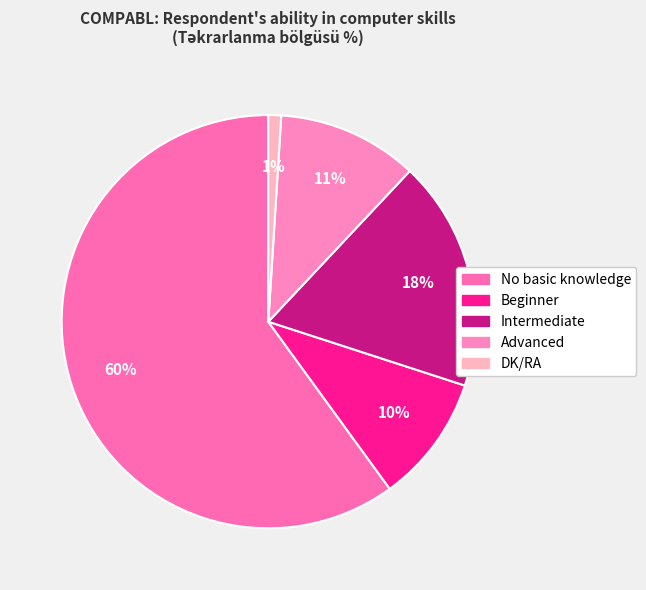

How many slices are in this pie chart?

5